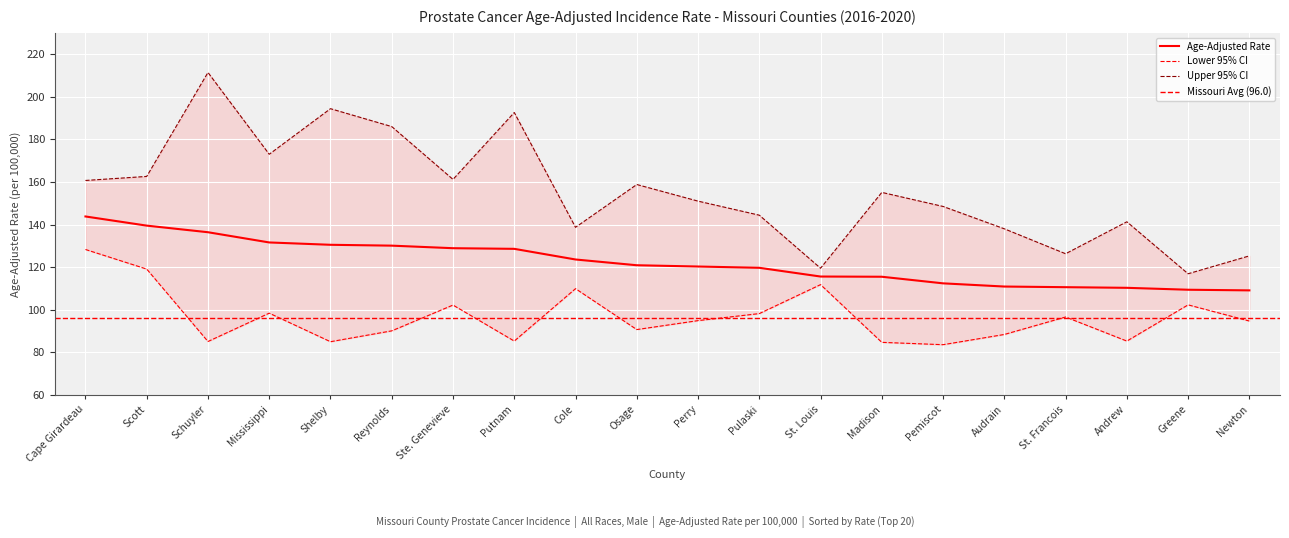

What is the value of the Age-Adjusted Rate point at the 2nd from the left?

139.5